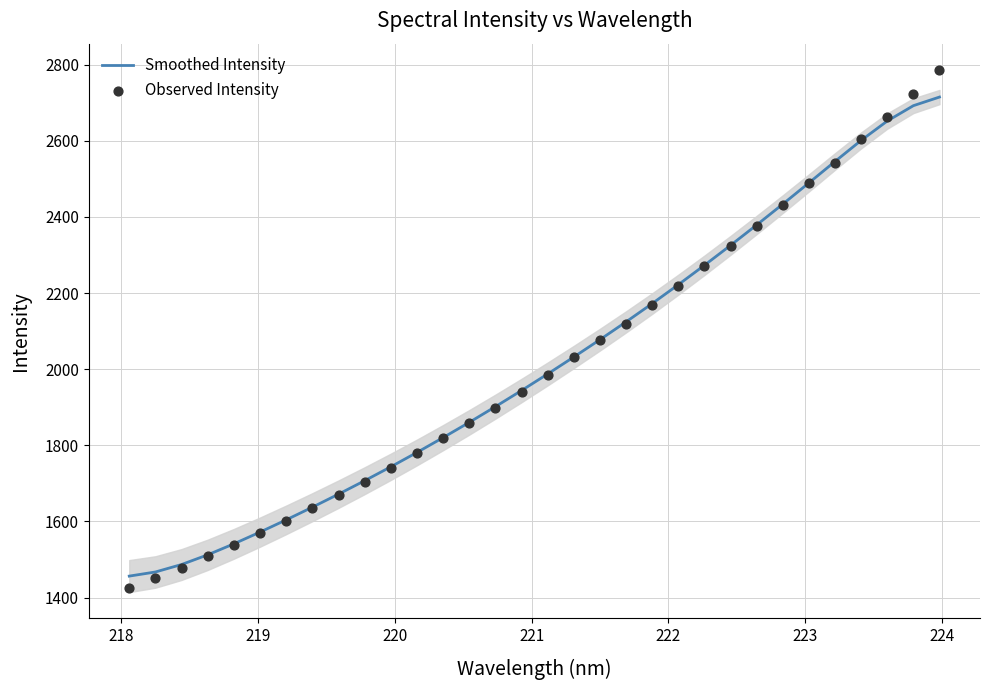

Which series contains the highest Y value?

Observed Intensity